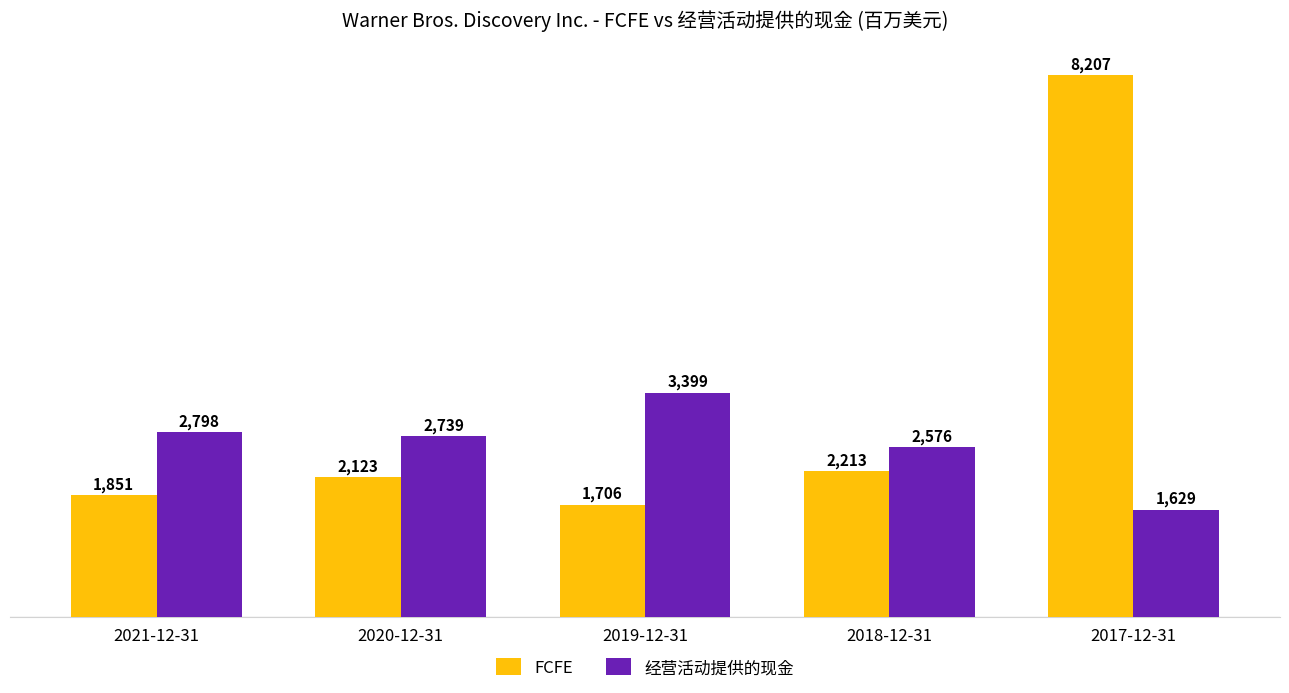

What is the label of the 5th bar from the left?

2017-12-31